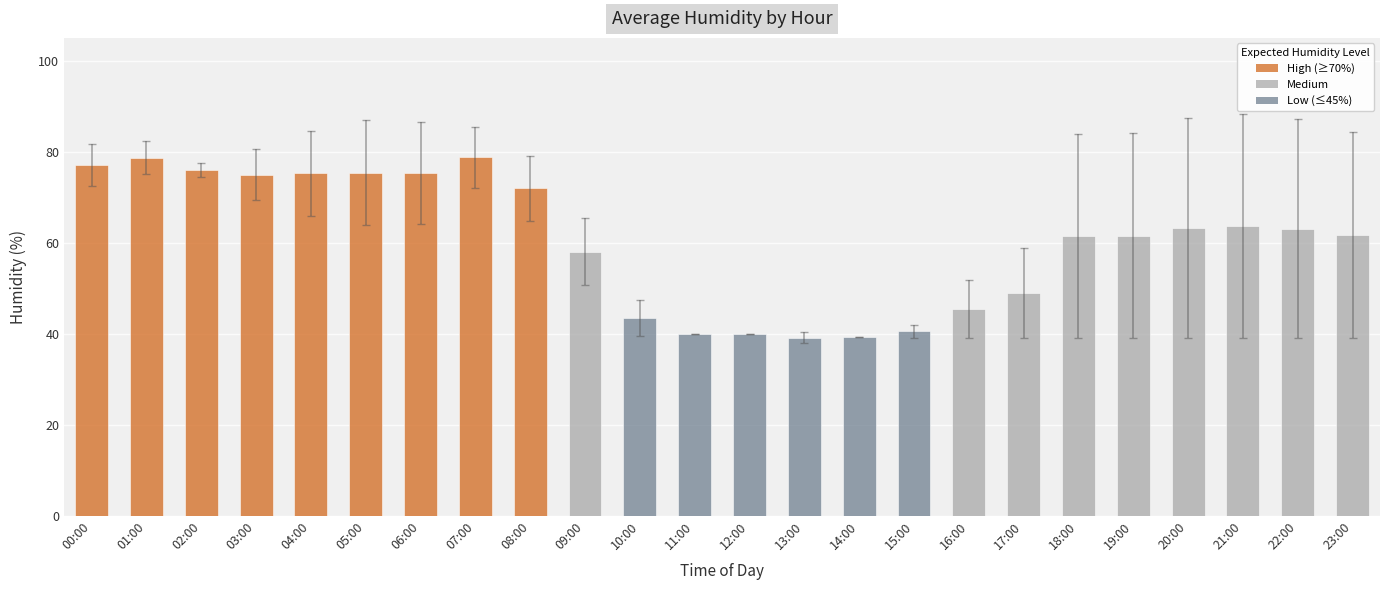

Is it true that the value at 00:00 is 17.3?

False